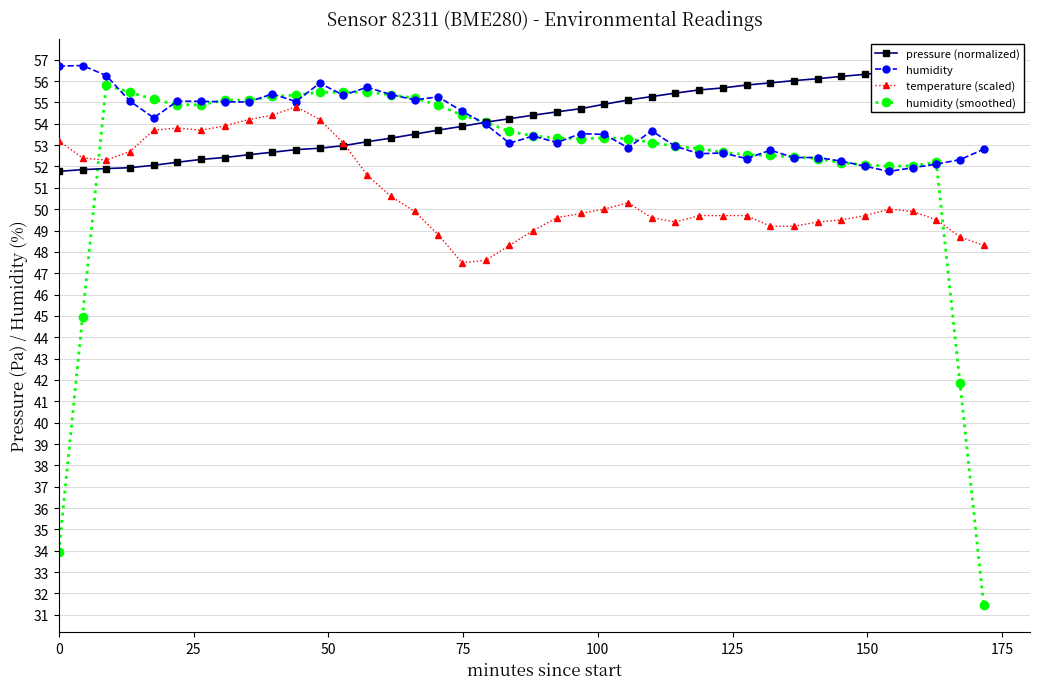

How many values in the humidity (smoothed) series exceed 53?

24